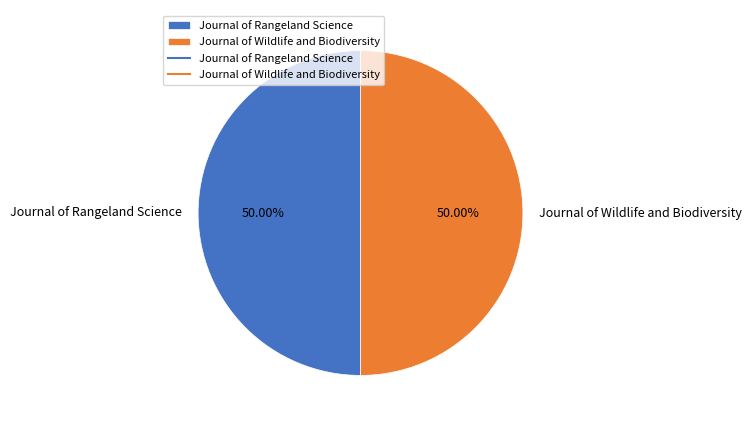

What is the ratio of the value at Journal of Wildlife and Biodiversity to the value at Journal of Rangeland Science?

1.0